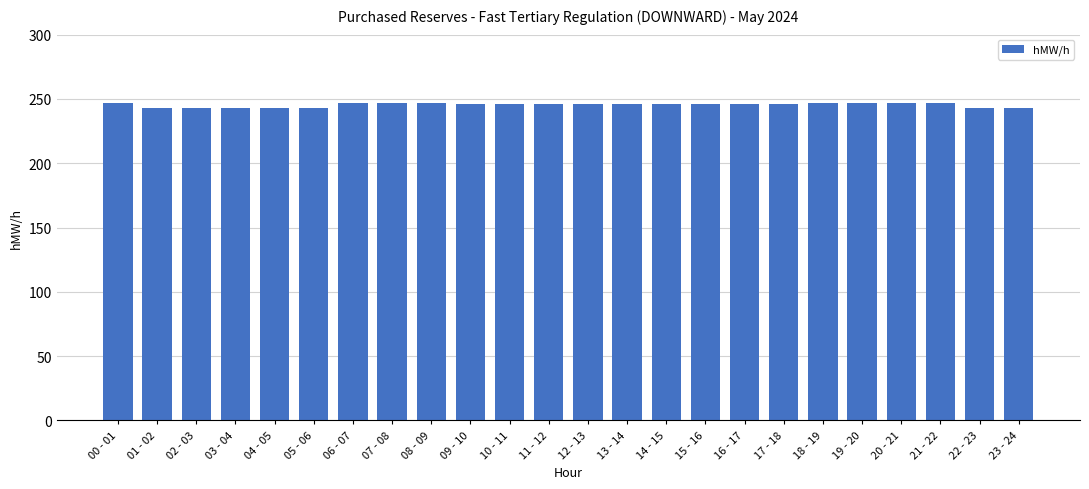

What is the minimum value shown in the chart?

243